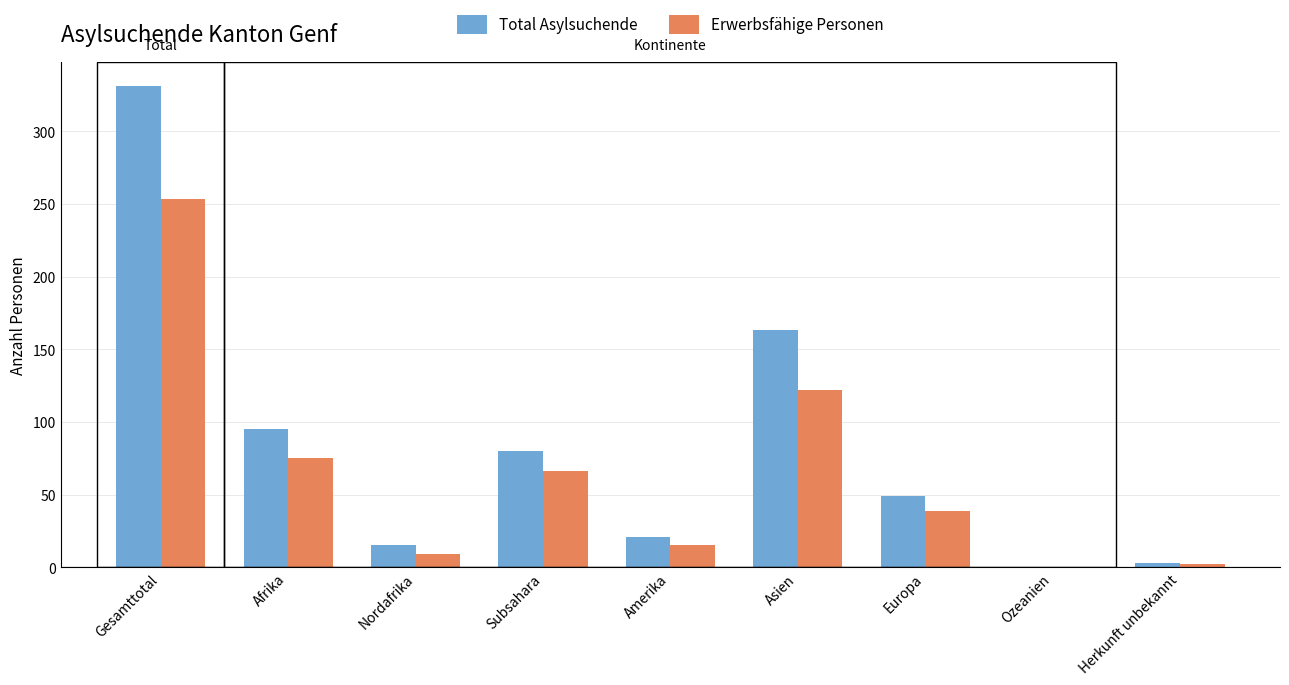

At which category is the sum across all series the highest?

Gesamttotal